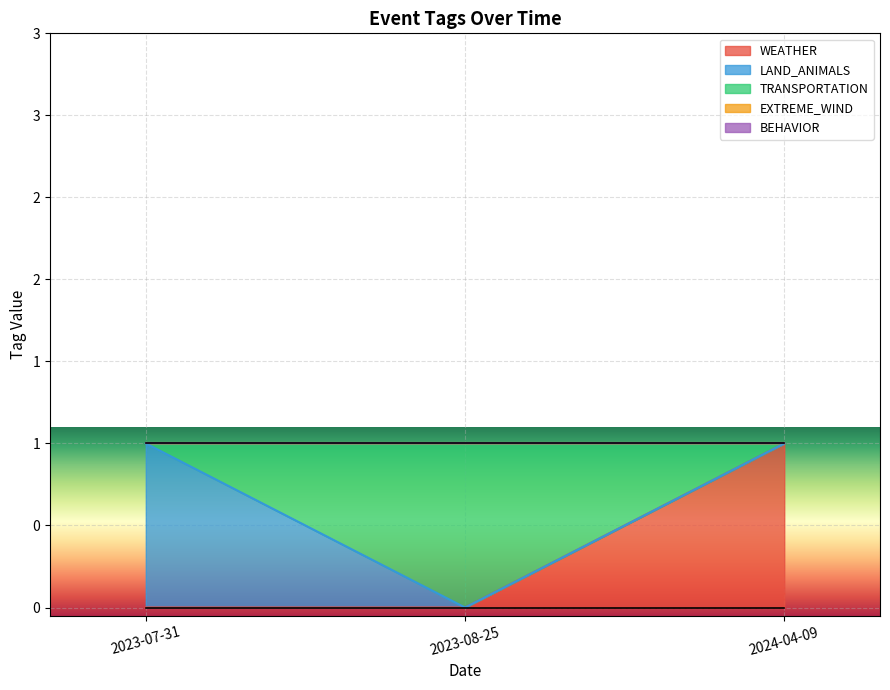

Does the chart display data point markers on the line(s)?

No